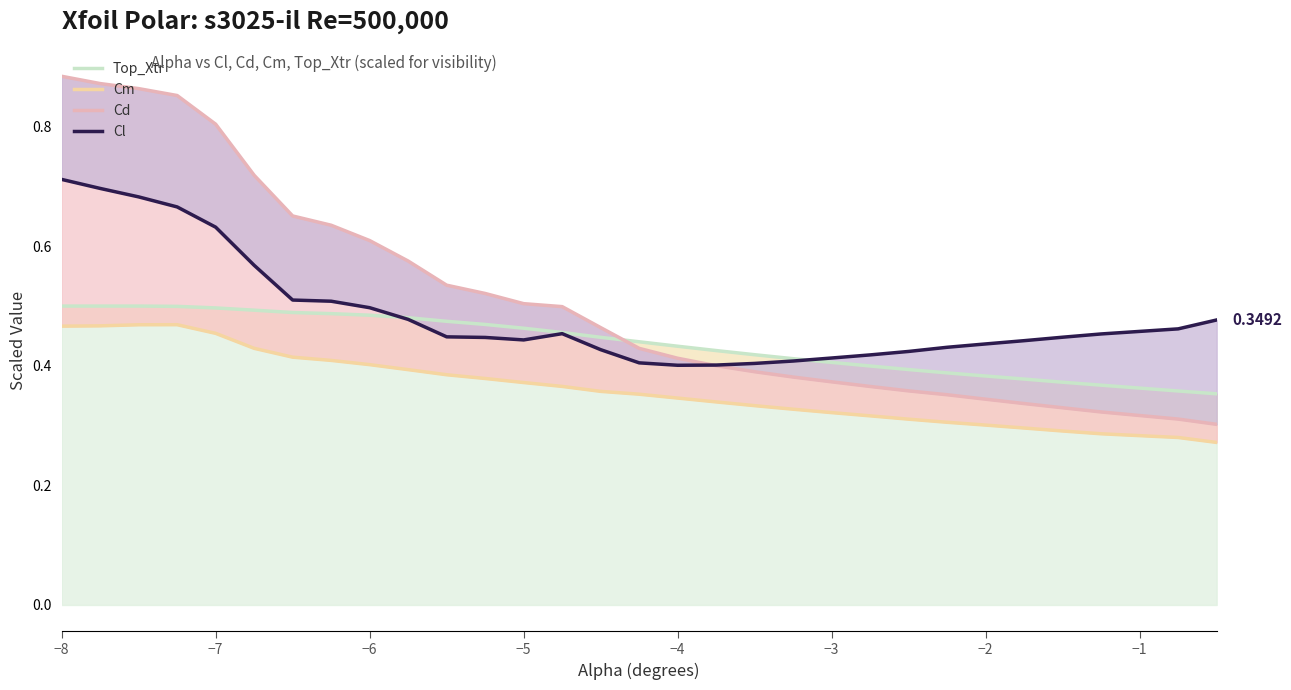

Reading left to right, what are all the values shown in this chart?

Top_Xtr: 0.5	0.5	0.5	0.5	0.5	0.5	0.5	0.5	0.5	0.5	0.5	0.5	0.5	0.5	0.4	0.4	0.4	0.4	0.4	0.4	0.4	0.4	0.4	0.4	0.4	0.4	0.4	0.4	0.4	0.4
Cm: 0.5	0.5	0.5	0.5	0.5	0.4	0.4	0.4	0.4	0.4	0.4	0.4	0.4	0.4	0.4	0.4	0.3	0.3	0.3	0.3	0.3	0.3	0.3	0.3	0.3	0.3	0.3	0.3	0.3	0.3
Cd: 0.9	0.9	0.9	0.9	0.8	0.7	0.7	0.6	0.6	0.6	0.5	0.5	0.5	0.5	0.5	0.4	0.4	0.4	0.4	0.4	0.4	0.4	0.4	0.4	0.3	0.3	0.3	0.3	0.3	0.3
Cl: 0.7	0.7	0.7	0.7	0.6	0.6	0.5	0.5	0.5	0.5	0.4	0.4	0.4	0.5	0.4	0.4	0.4	0.4	0.4	0.4	0.4	0.4	0.4	0.4	0.4	0.4	0.4	0.5	0.5	0.5